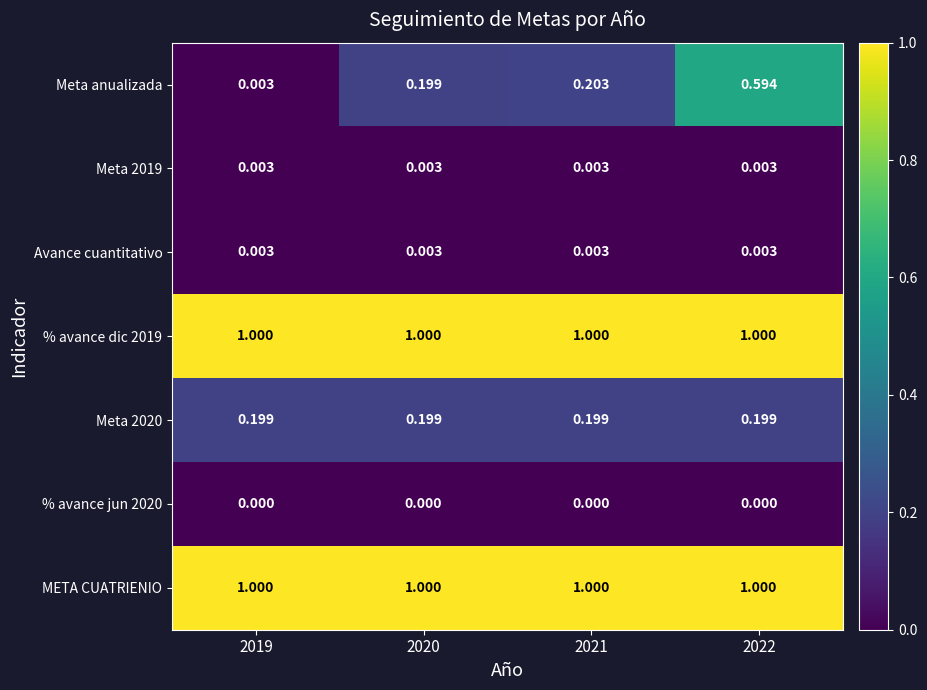

Is the value of Meta anualizada at 2022 greater than the value of Meta 2020 at 2020?

Yes